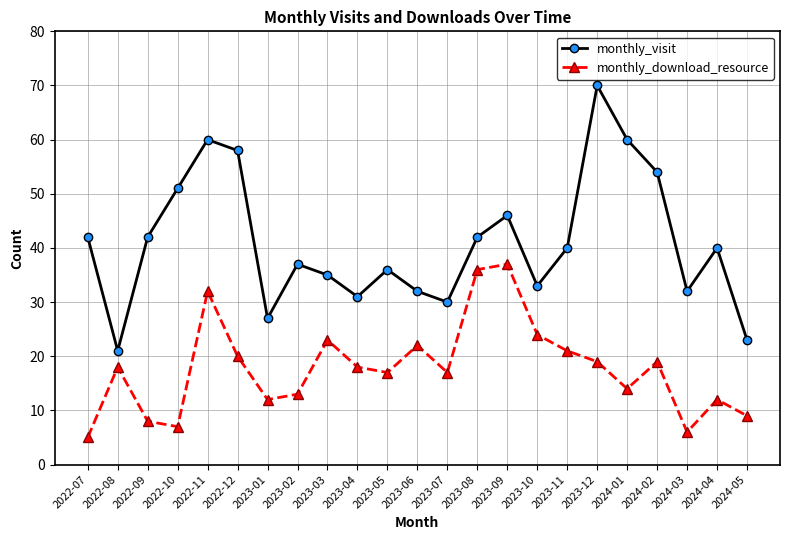

True or false: monthly_download_resource and monthly_visit cross at least once.

False